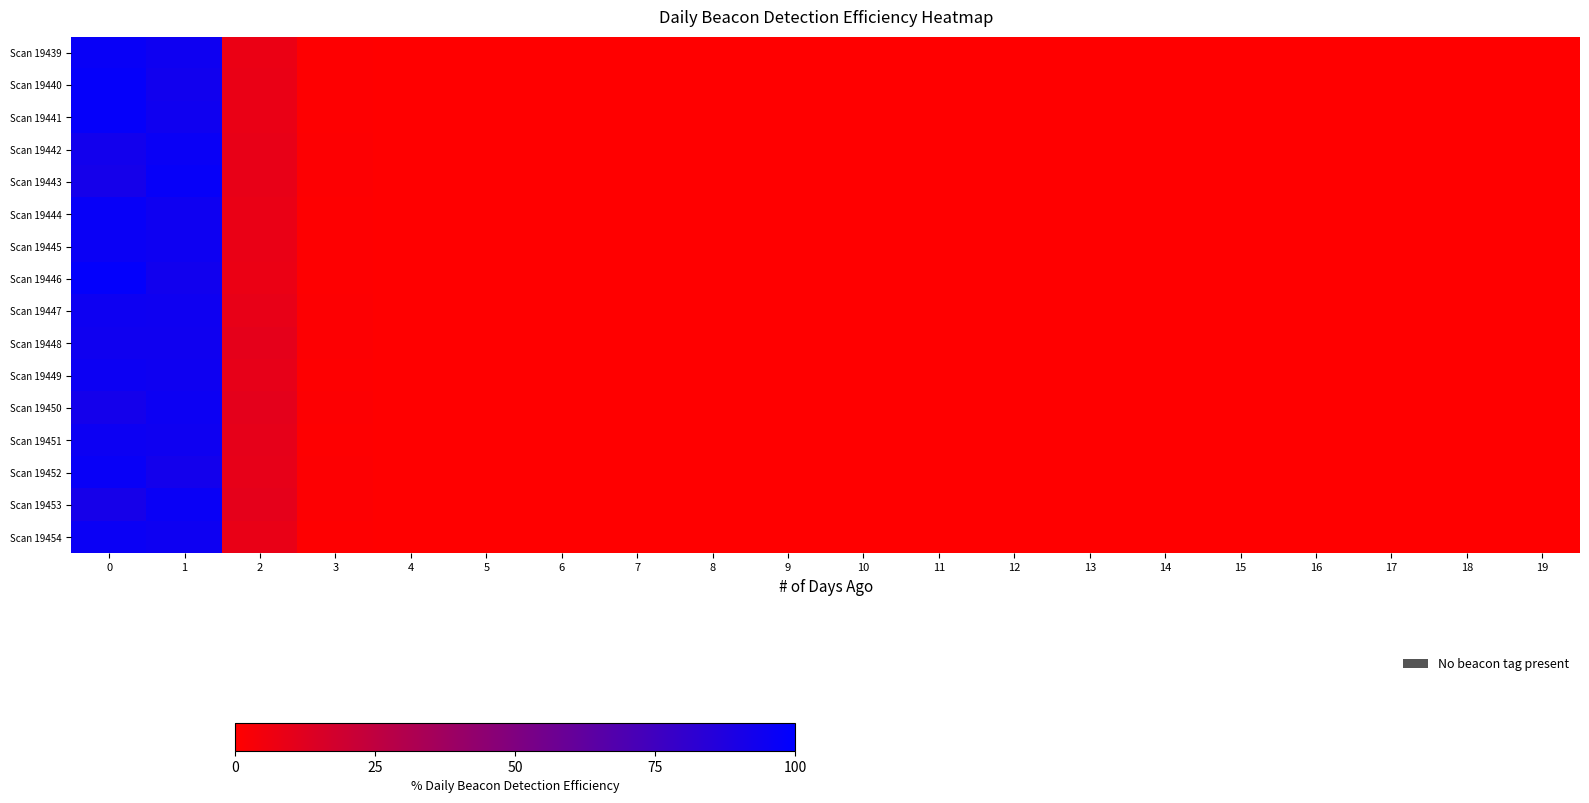

Count the number of categories in the chart.

20